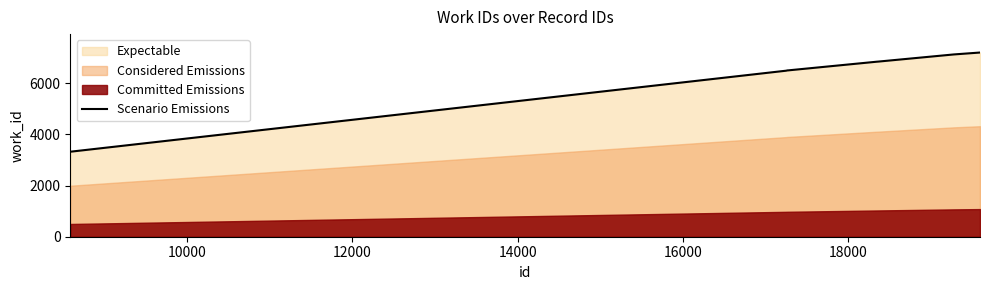

True or false: the data shows 11775 at 16000.

False